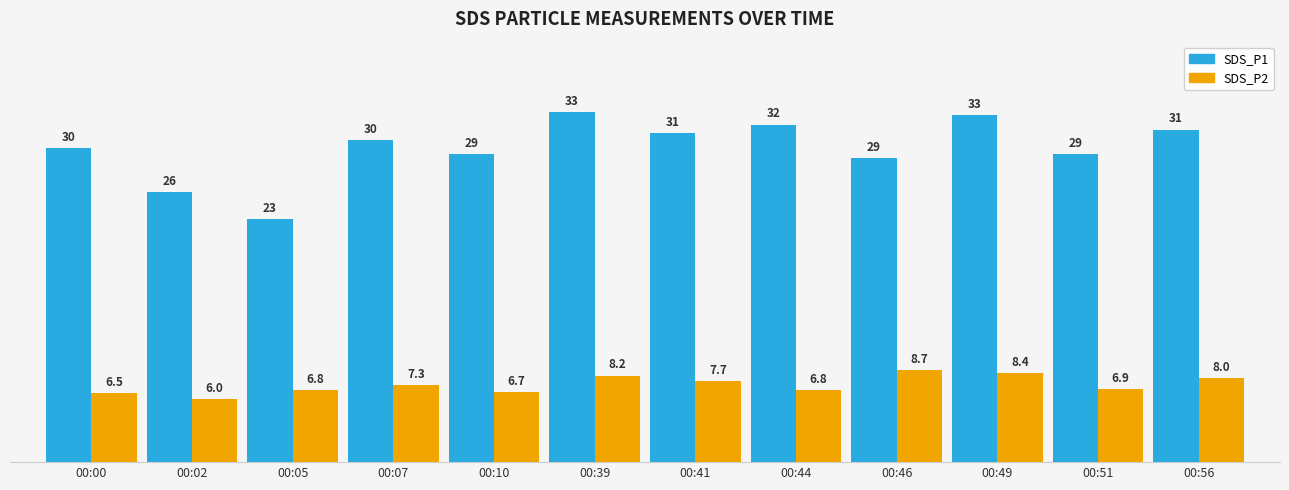

Between 00:41 and 00:44, which series saw the biggest shift?

SDS_P2